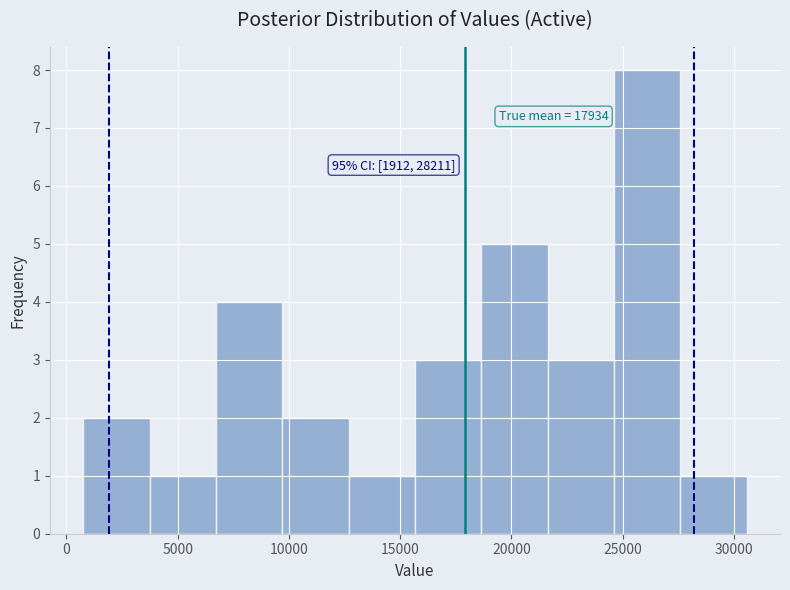

Which range on the x-axis has the tallest bar?

24500 to 27500